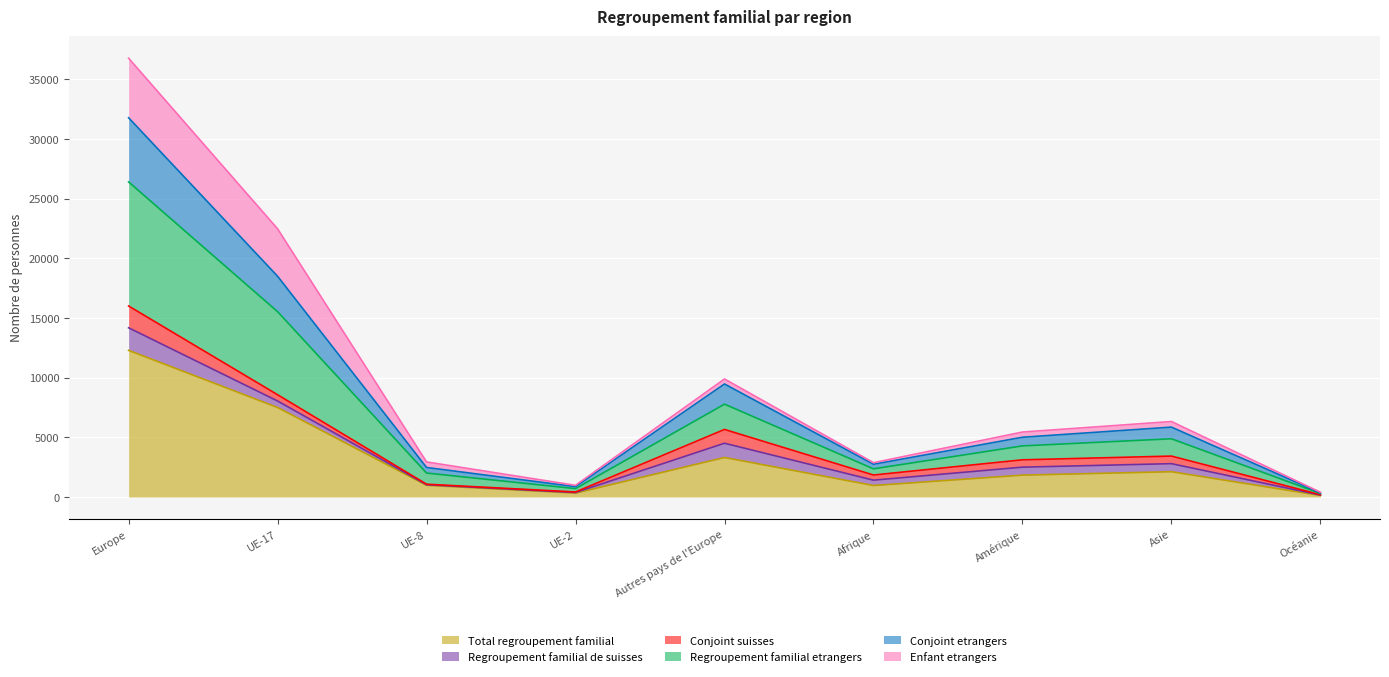

Which label corresponds to the largest value in the chart?

Europe